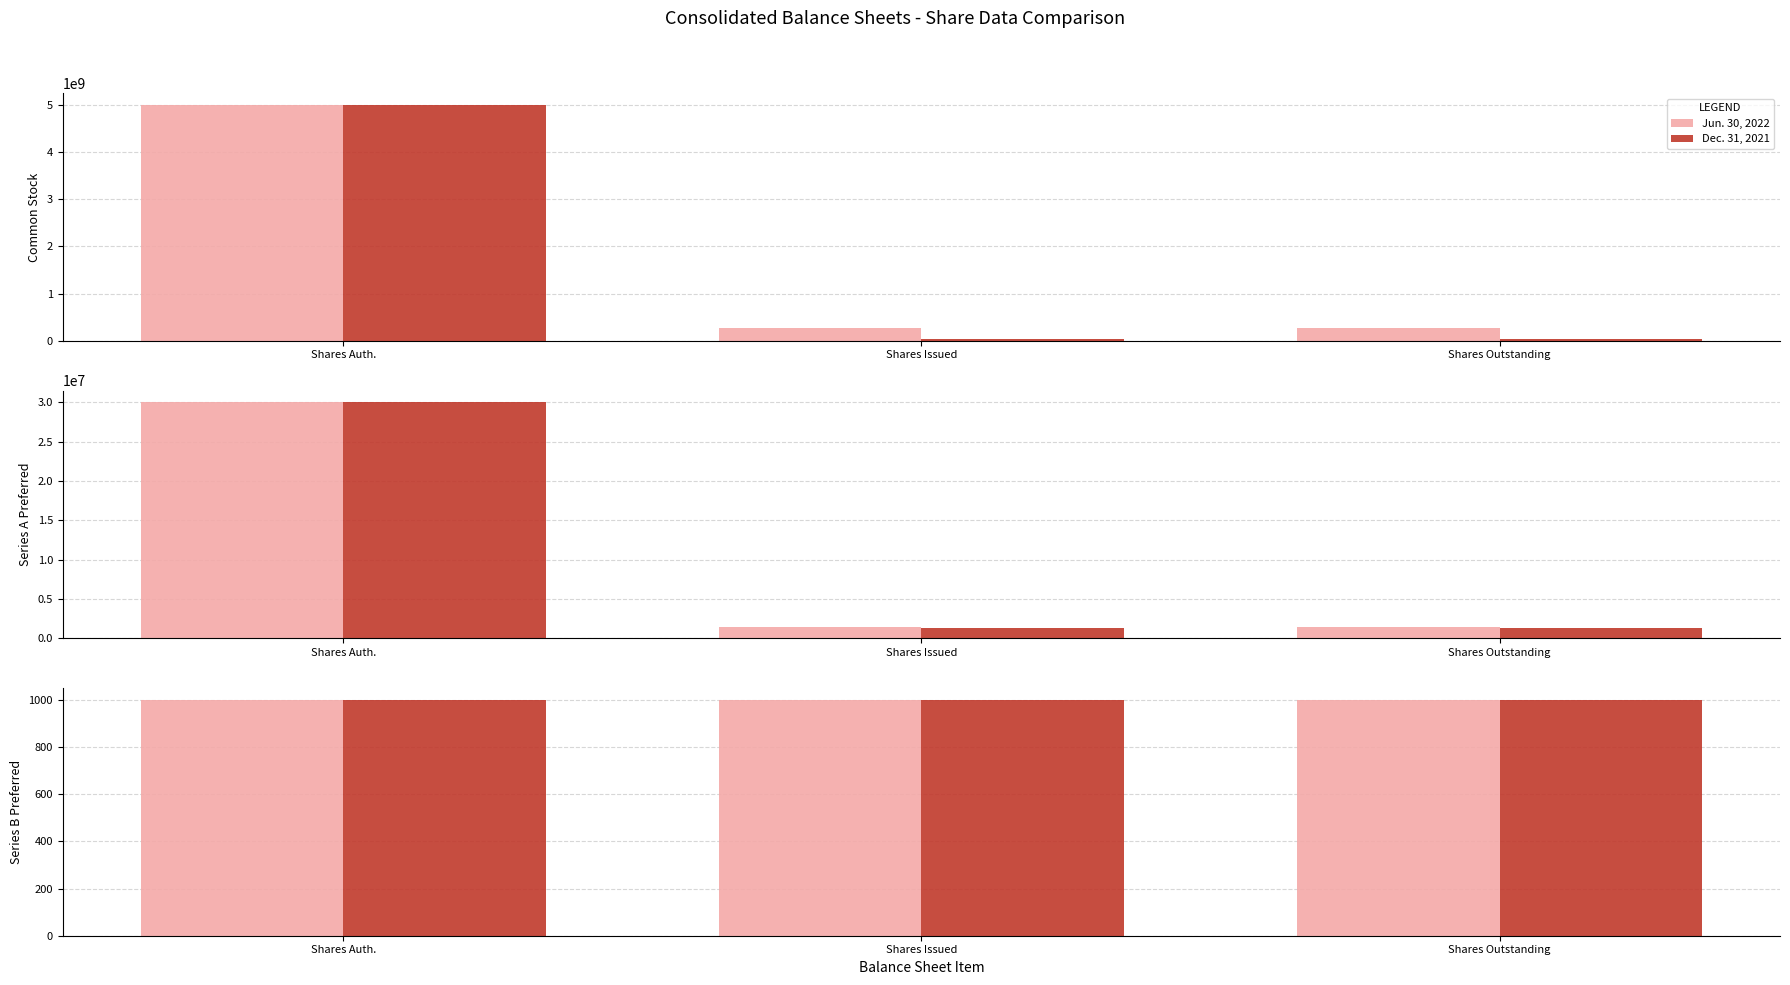

What is the sum of the Dec. 31, 2021 values at Common Stock Shares Outstanding and Common Stock Shares Issued?

54063544